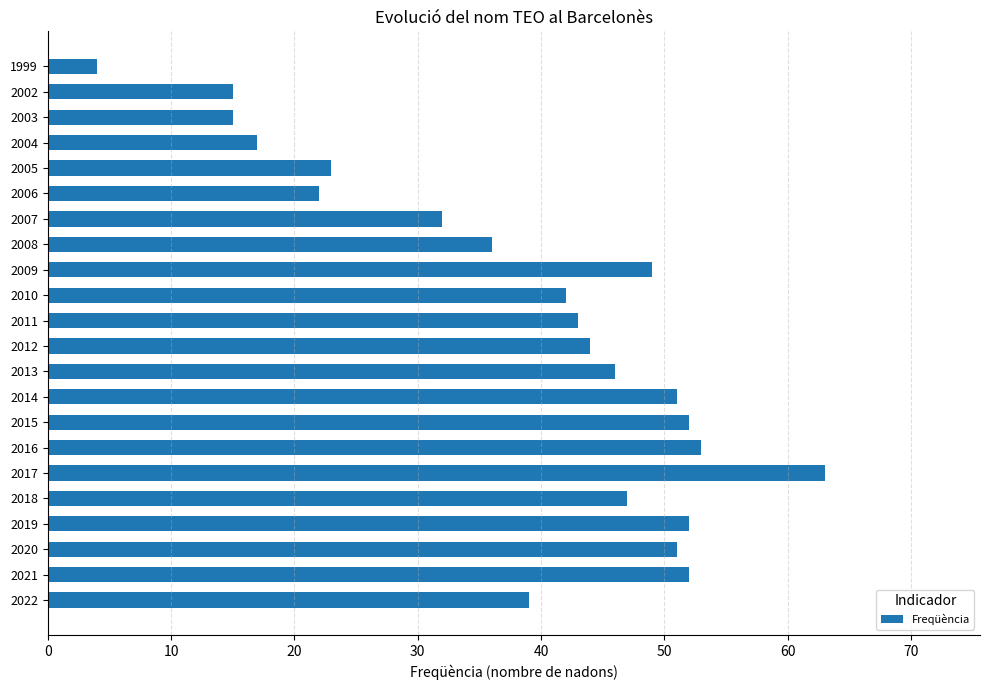

What is the maximum value shown in the chart?

63